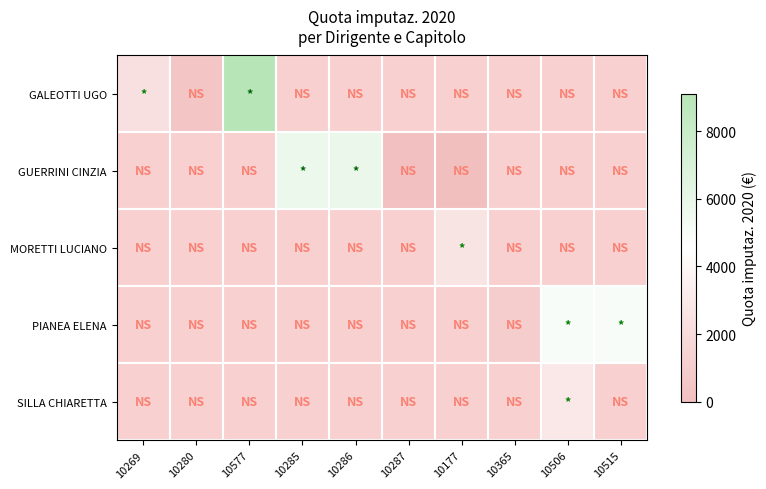

How many series are shown in this chart?

5